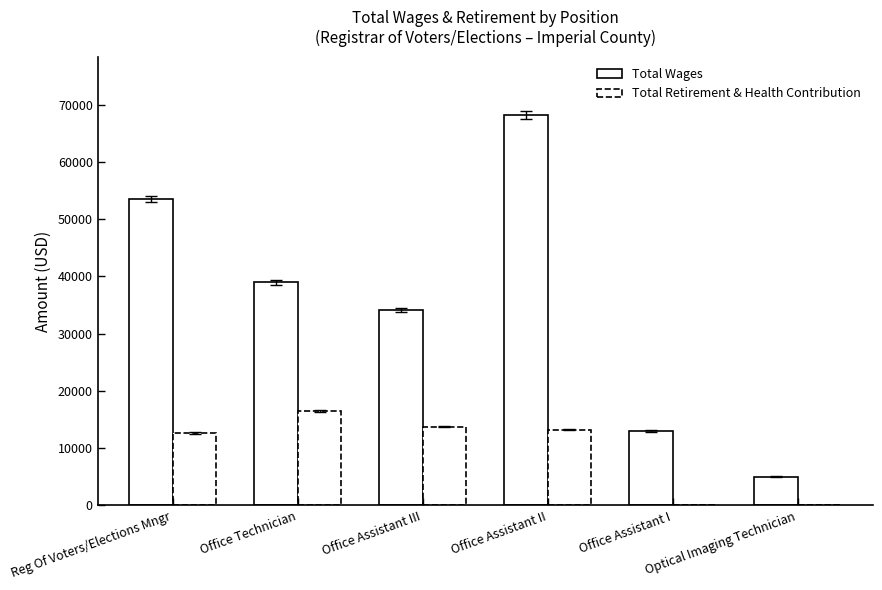

Which label corresponds to the smallest value in the chart?

Office Assistant I